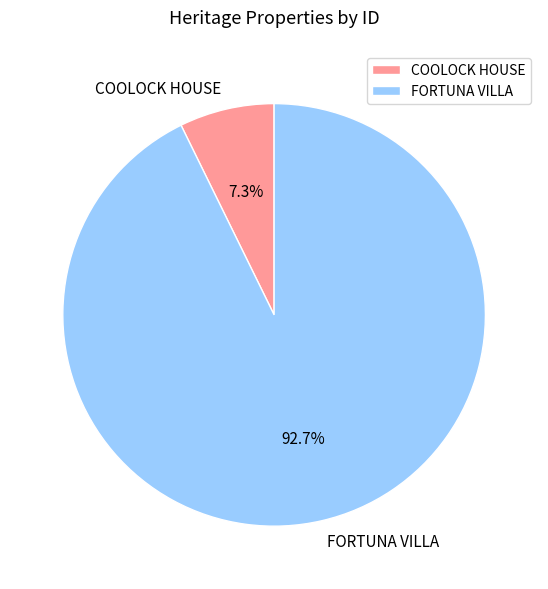

Between COOLOCK HOUSE and FORTUNA VILLA, which is larger?

FORTUNA VILLA